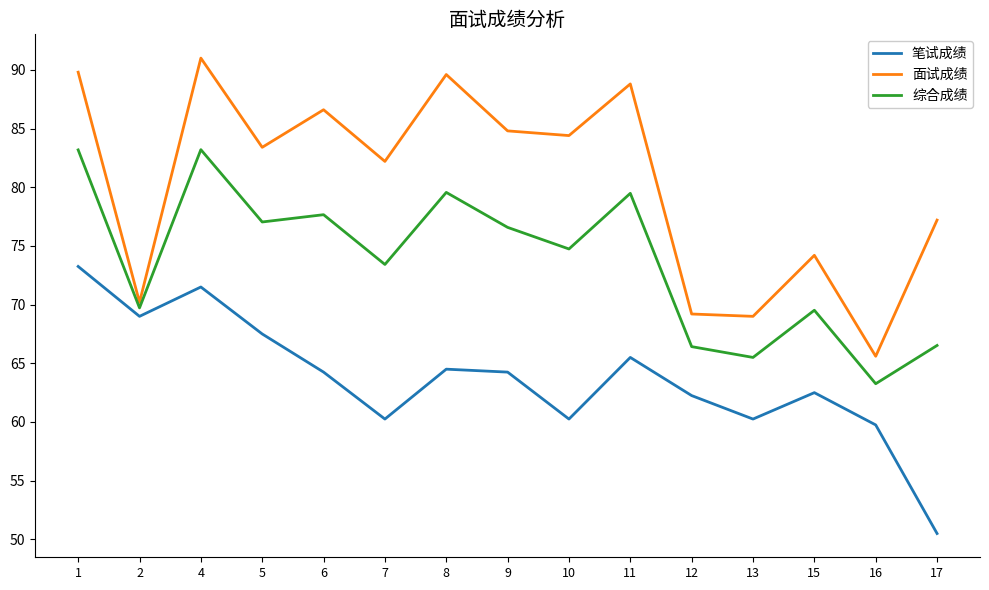

True or false: 笔试成绩 and 综合成绩 intersect in this chart.

False